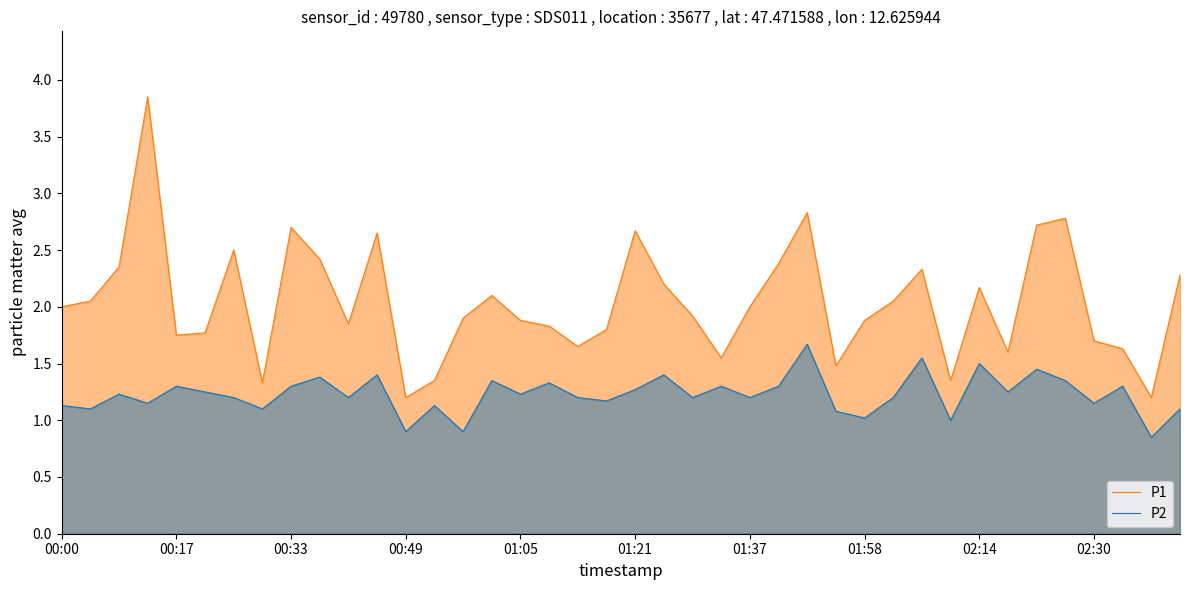

What is the difference between the second highest and minimum values in the P1 series?

1.6